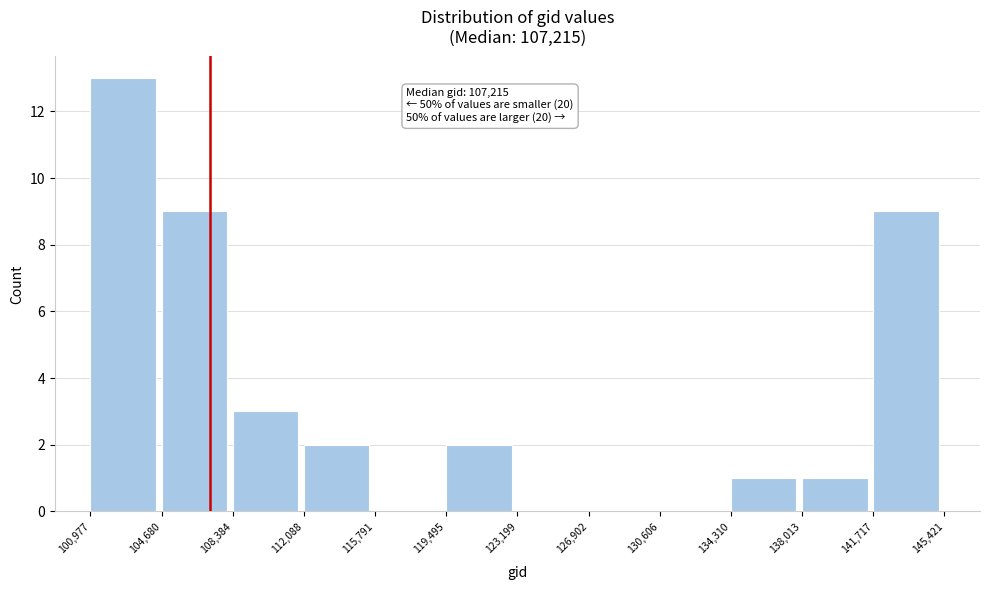

Which range on the x-axis has the tallest bar?

100,977 to 104,680